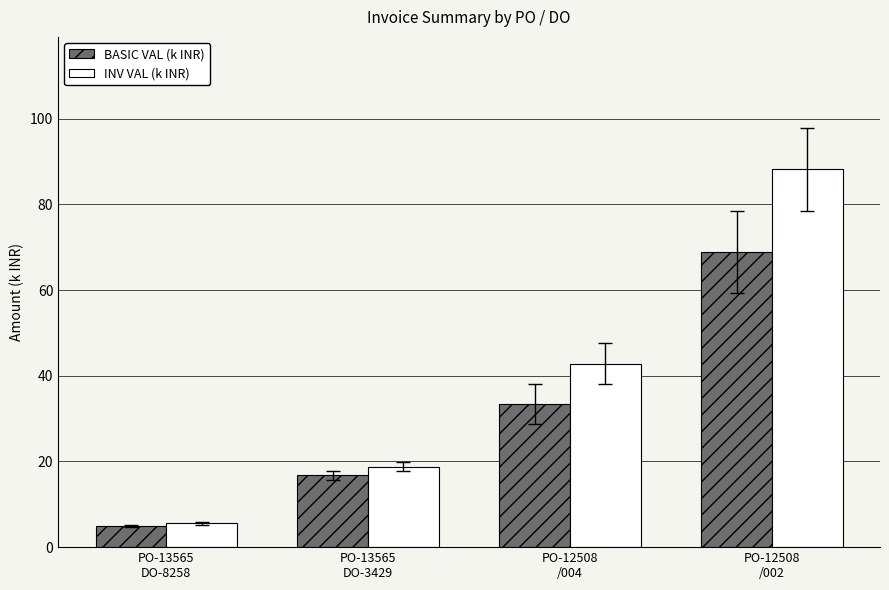

Rank the categories by BASIC VAL (k INR) value from highest to lowest.

PO-12508
/002, PO-12508
/004, PO-13565
DO-3429, PO-13565
DO-8258